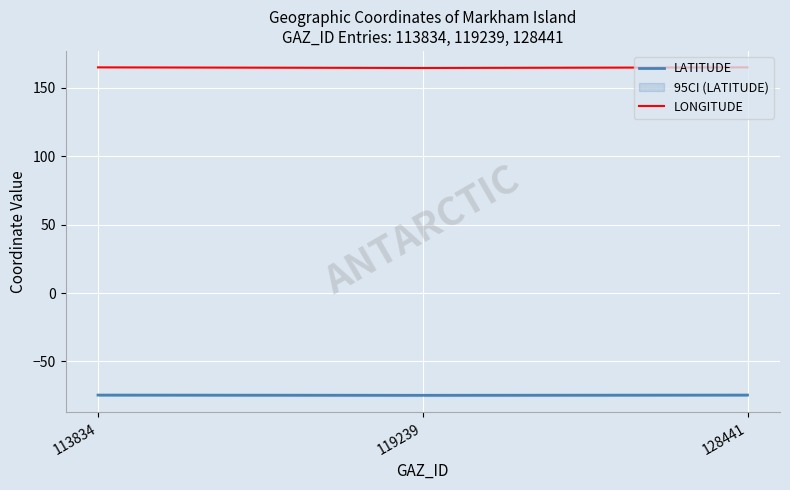

Which series changed the most between 119239 and 128441?

LONGITUDE